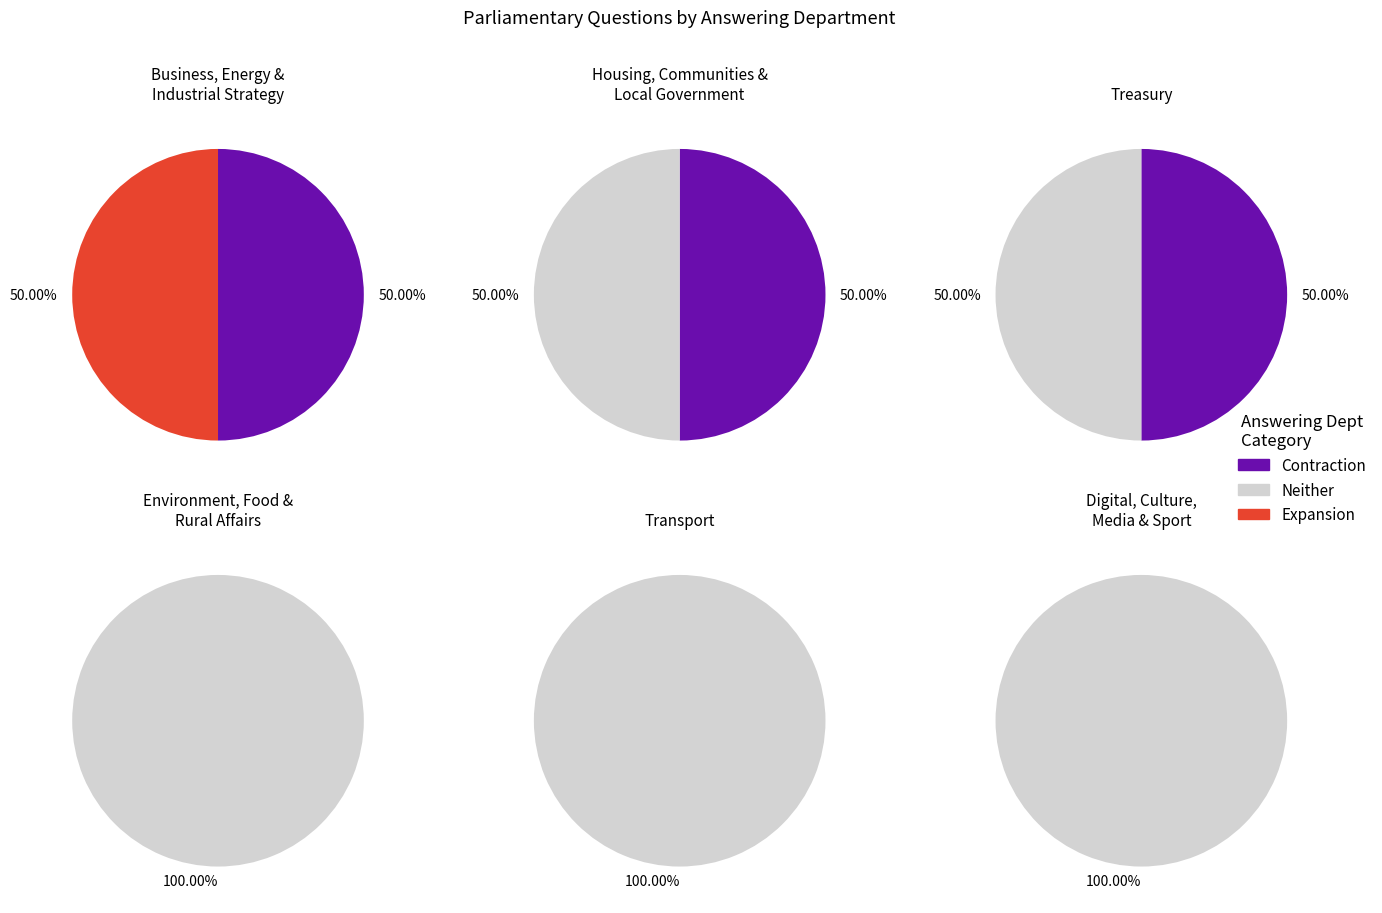

Approximately how many times larger is the value at 6 compared to 2?

0.5